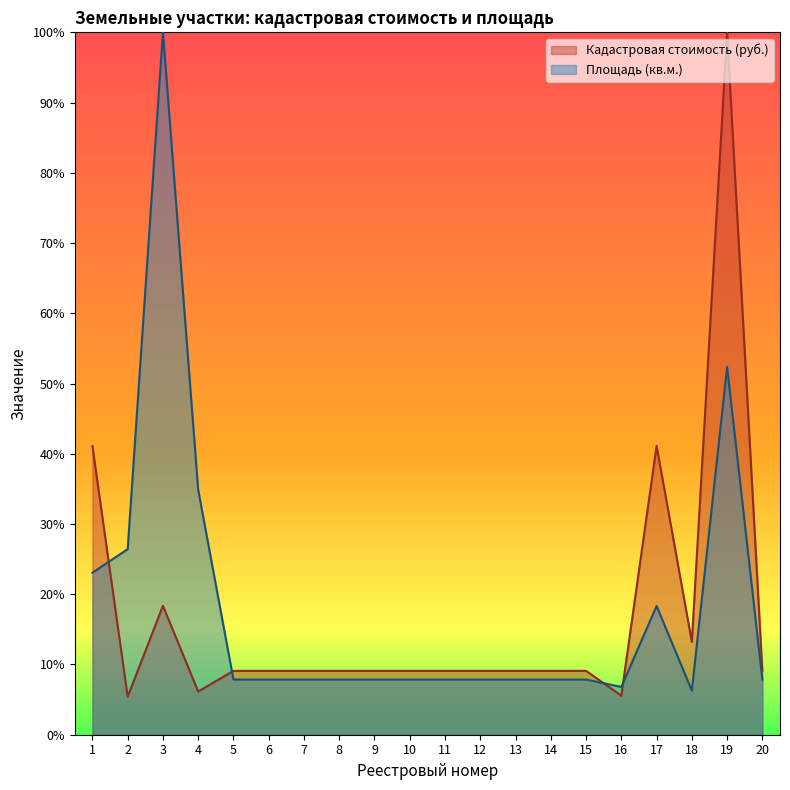

Reading right to left, extract all data points from this chart.

Кадастровая стоимость (руб.): 9.1	100.0	13.2	41.1	5.6	9.1	9.1	9.1	9.1	9.1	9.1	9.1	9.1	9.1	9.1	9.1	6.2	18.4	5.4	41.1
Площадь (кв.м.): 7.9	52.4	6.3	18.3	6.8	7.9	7.9	7.9	7.9	7.9	7.9	7.9	7.9	7.9	7.9	7.9	34.9	100.0	26.4	23.1